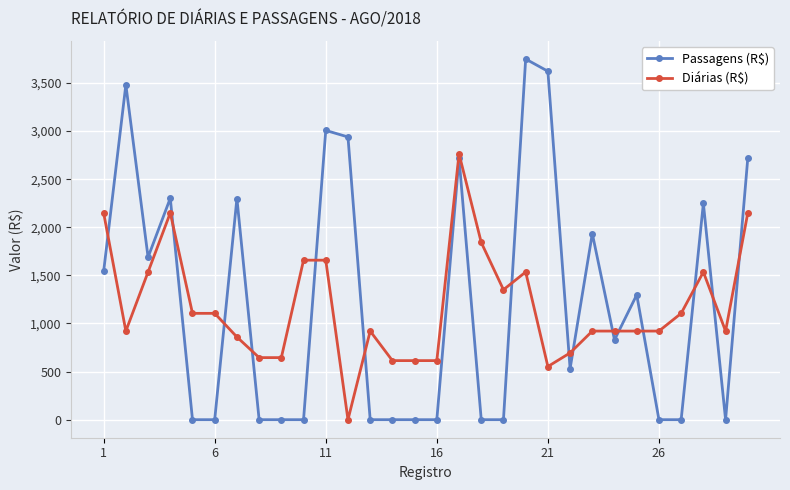

True or false: Diárias (R$) has more than 1 points higher than both neighbors.

True